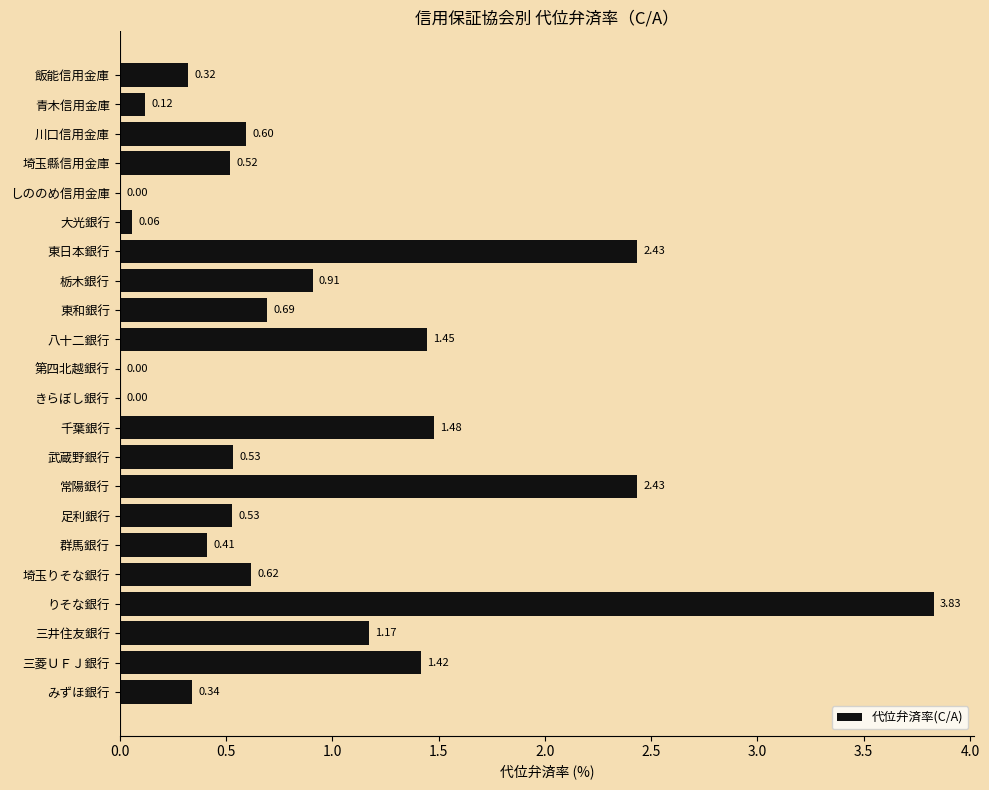

At which label is the value closest to 1?

栃木銀行